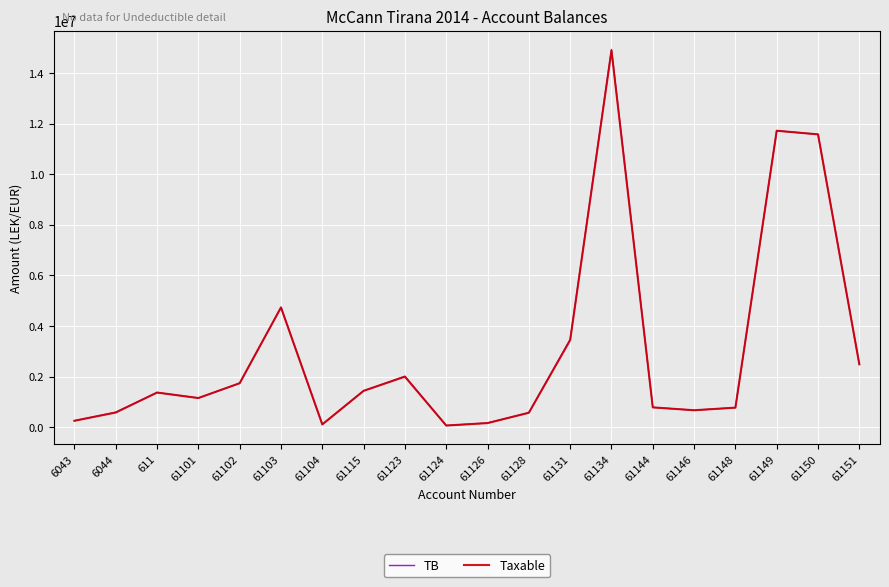

What is the spread (max minus min) of values at 6044?

12822.0